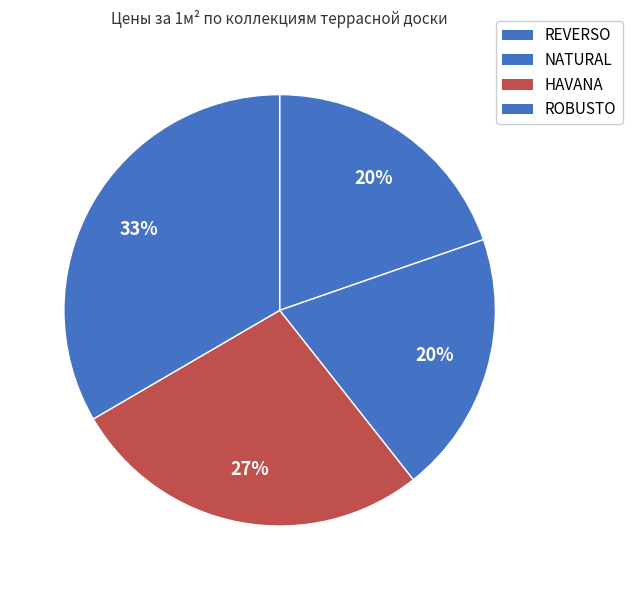

What is the largest slice in the pie chart?

ROBUSTO